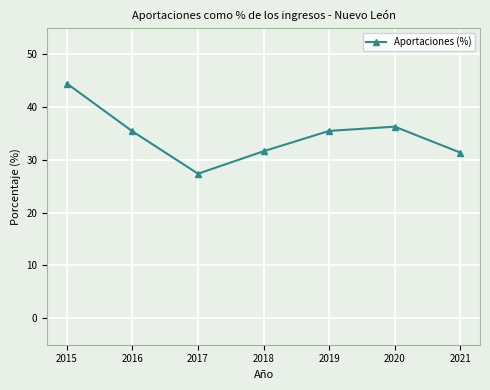

What is the minimum value shown in the chart?

27.4